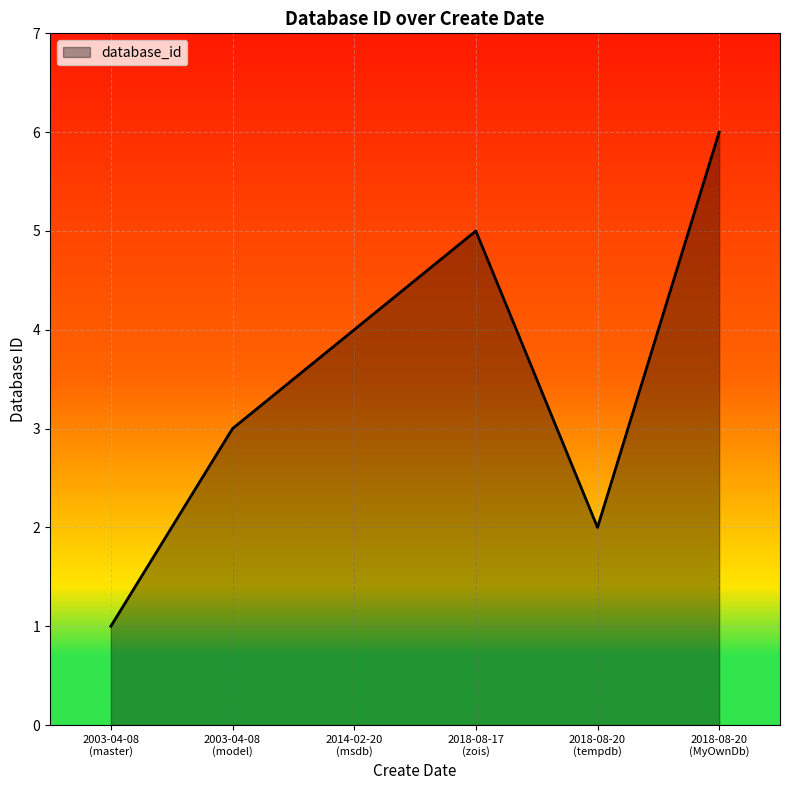

What is the difference between the second highest and second lowest values?

3